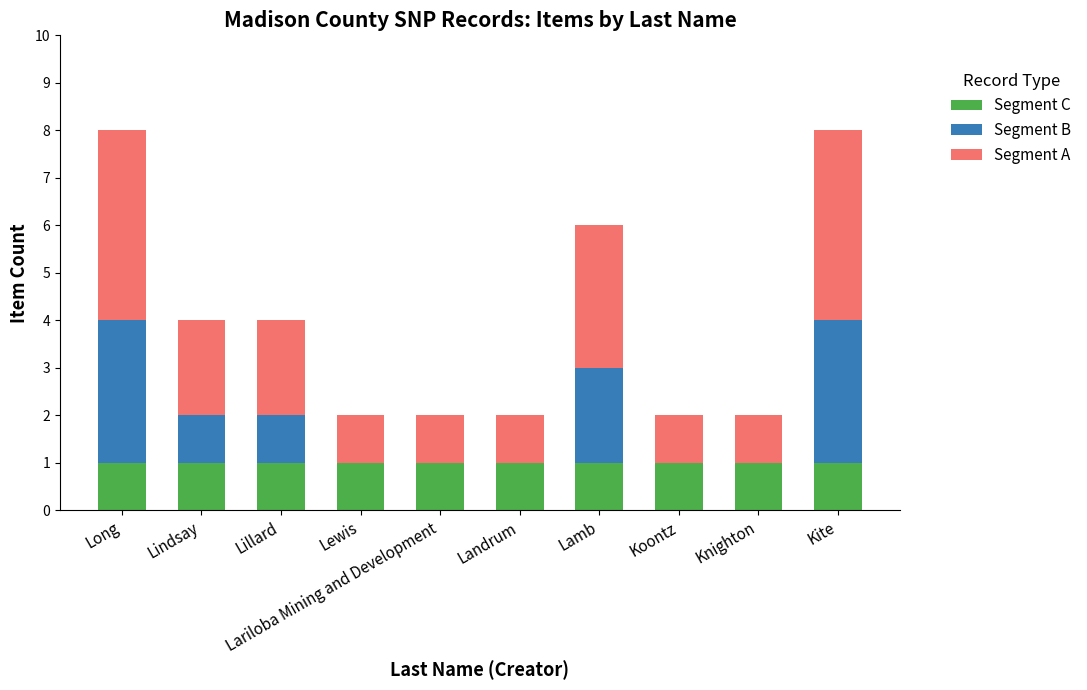

The value of Segment C at Kite is 1. True or false?

True